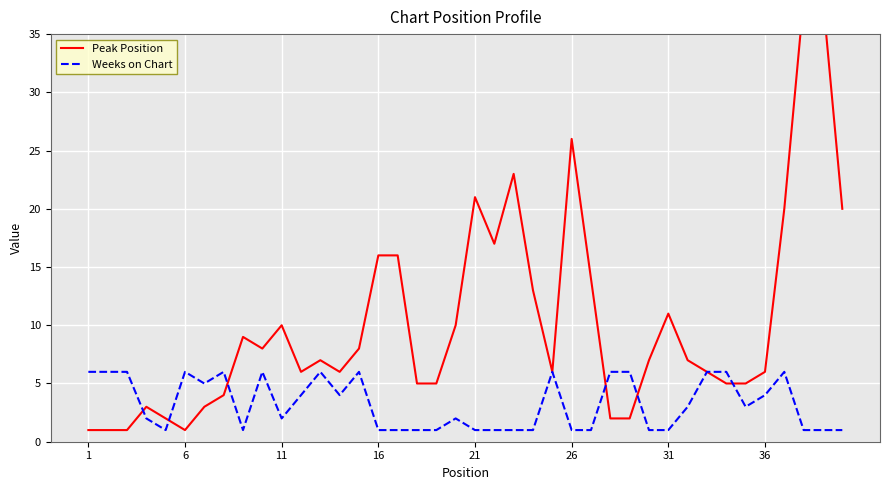

What is the sum of all Weeks on Chart values?

130